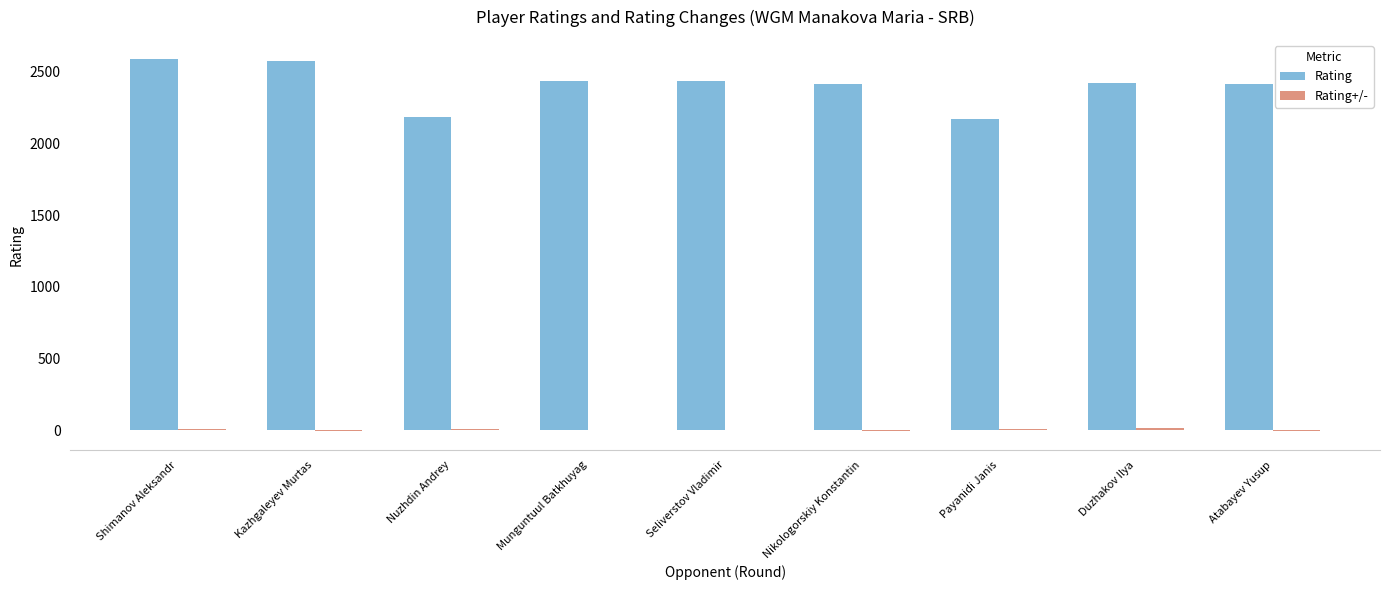

True or false: Rating has a value of 2415.0 at Atabayev Yusup.

True